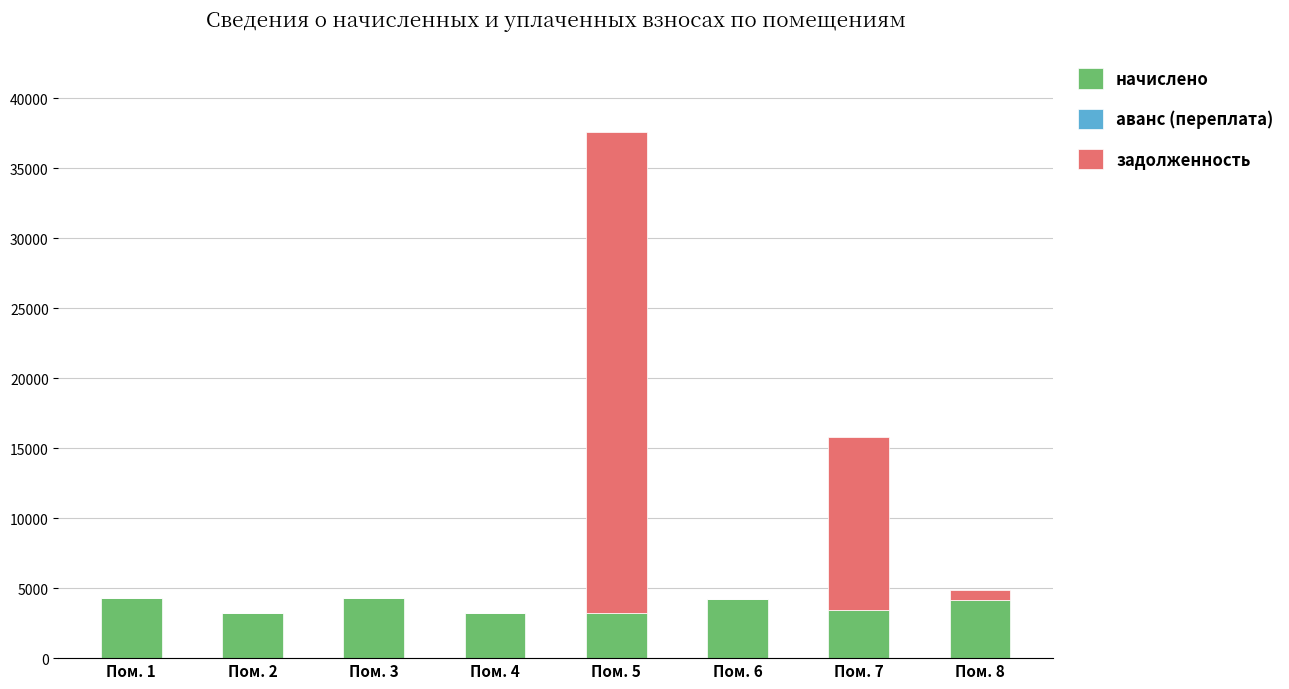

What is the sum of all начислено values?

29981.8